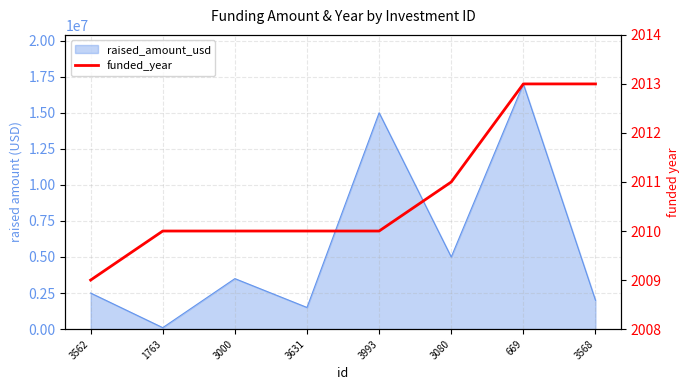

What is the label of the 5th point from the right?

3631